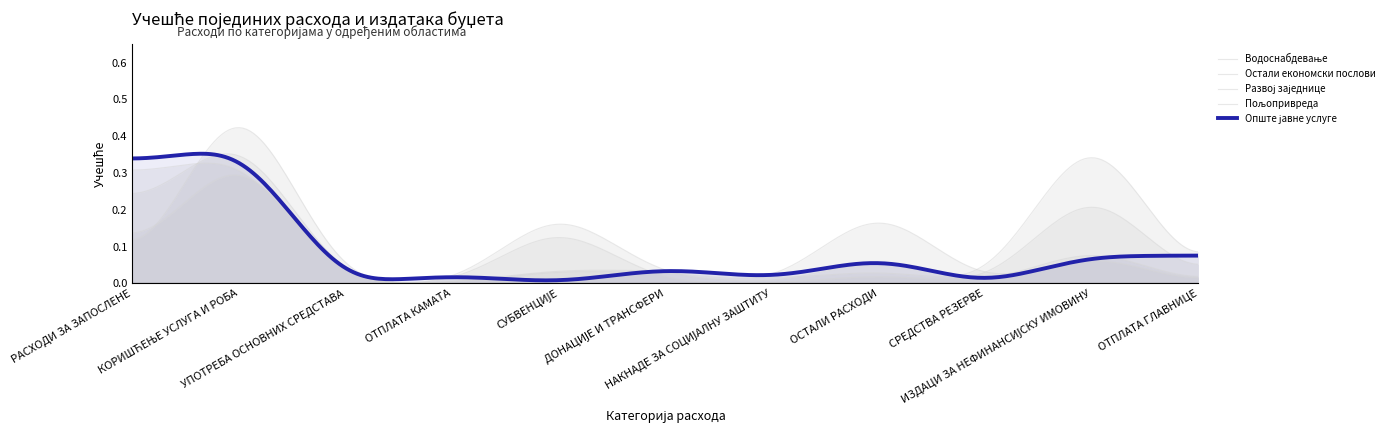

What are all the series names shown in the legend?

Опште јавне услуге, Водоснабдевање, Остали економски послови, Развој заједнице, Пољопривреда